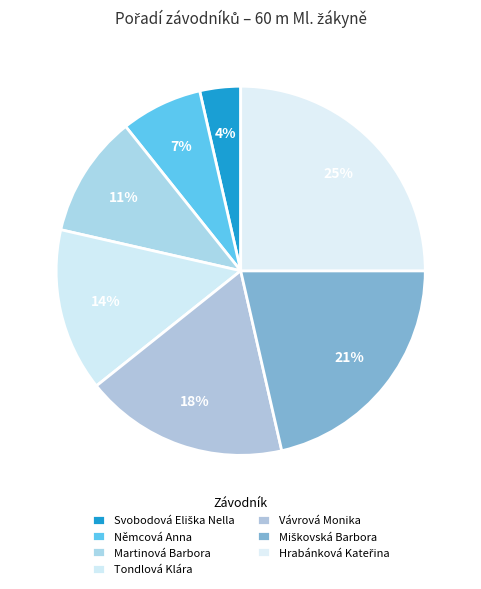

Does any single category account for the majority?

No